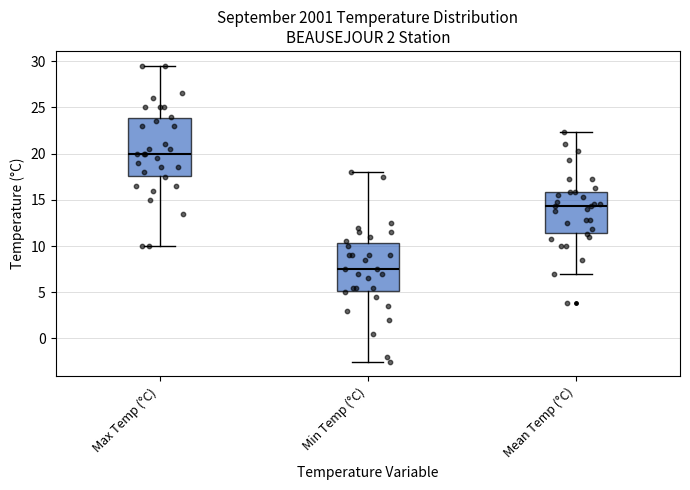

Which box's median line is the highest?

Max Temp (°C)